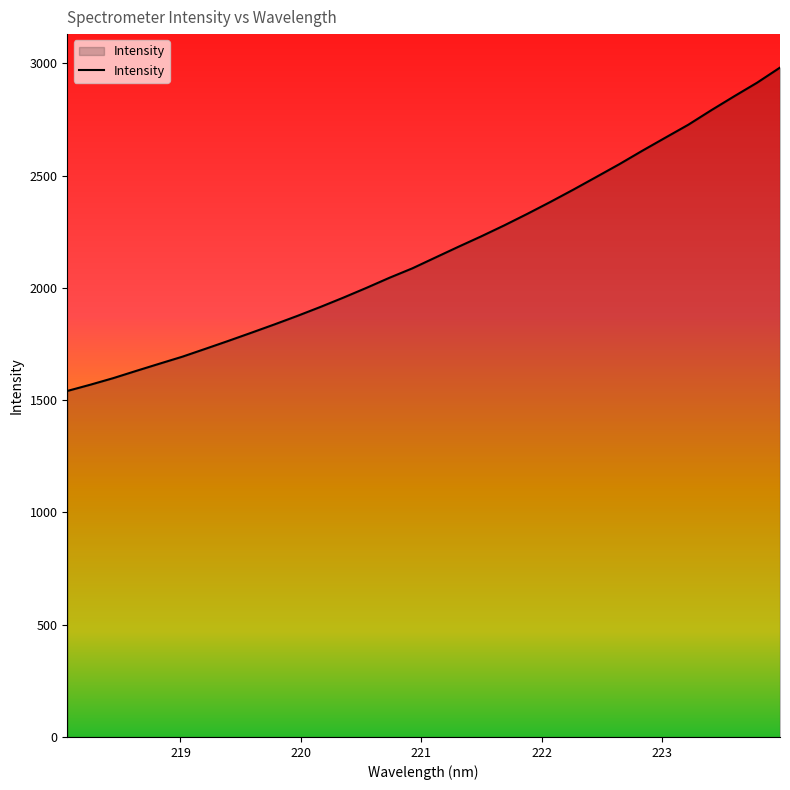

What is the difference between the maximum and minimum values?

1439.9